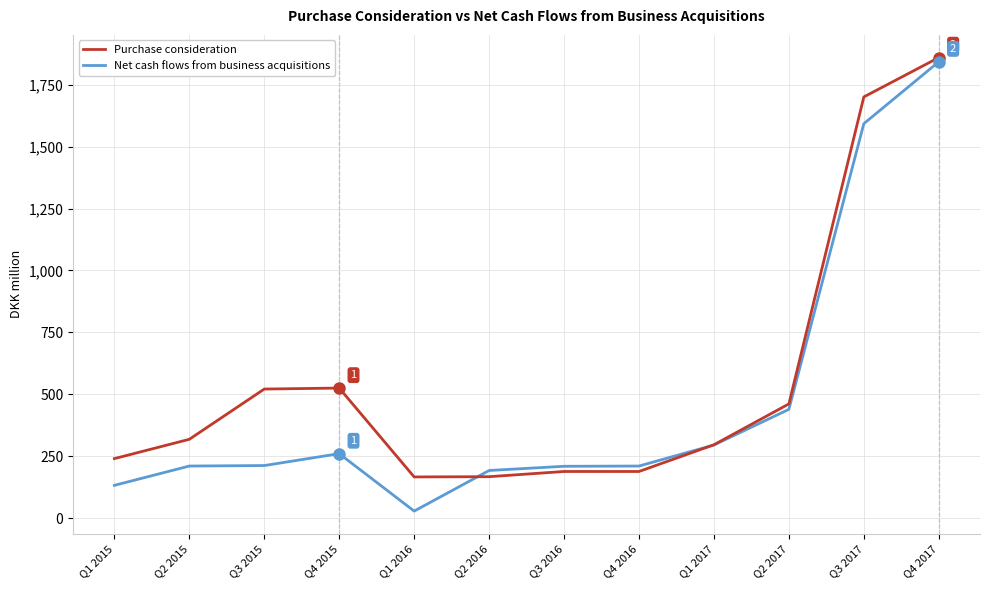

What is the difference between the maximum and second lowest values in the Purchase consideration series?

1693